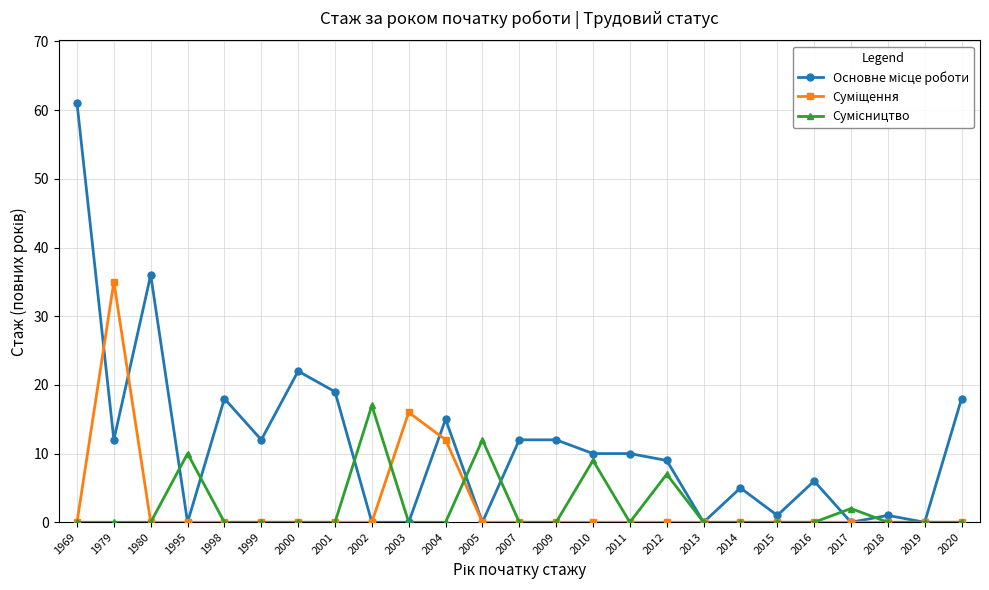

What is the difference between the highest and lowest values at 2020?

18